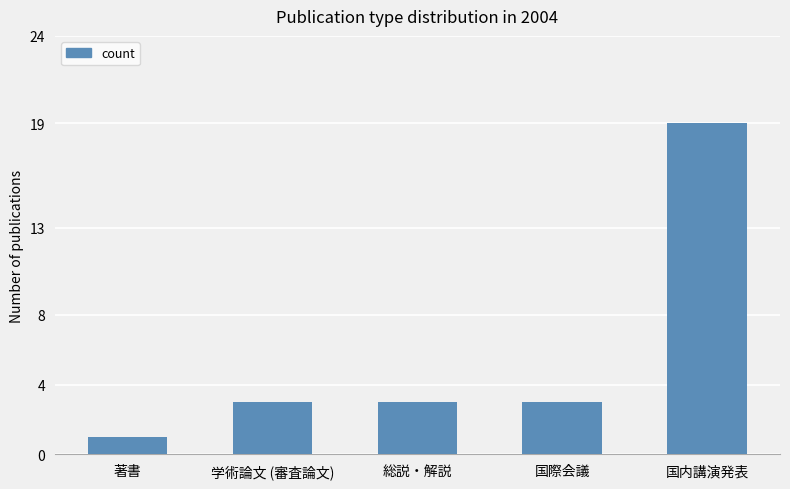

What is the sum of the values at 学術論文 (審査論文) and 著書?

4